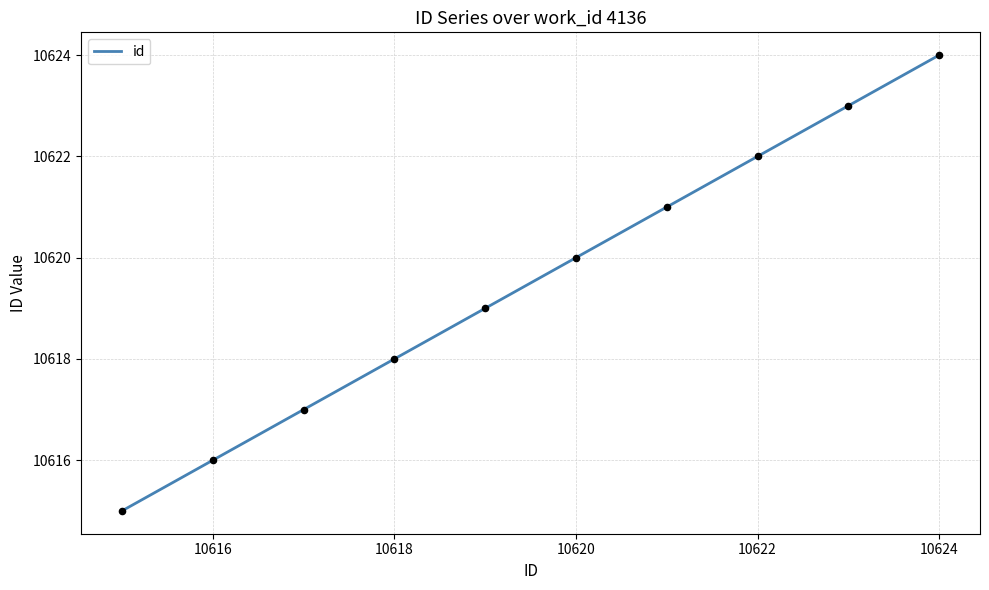

What is the greatest value displayed?

10624